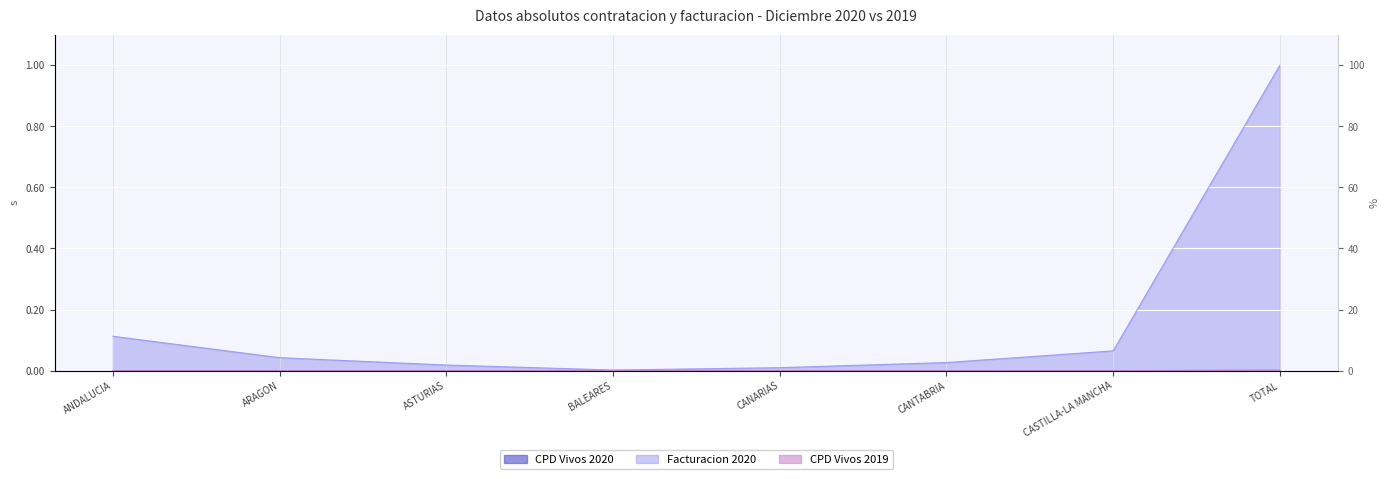

Which has a higher value, CANTABRIA or CASTILLA-LA MANCHA?

CASTILLA-LA MANCHA